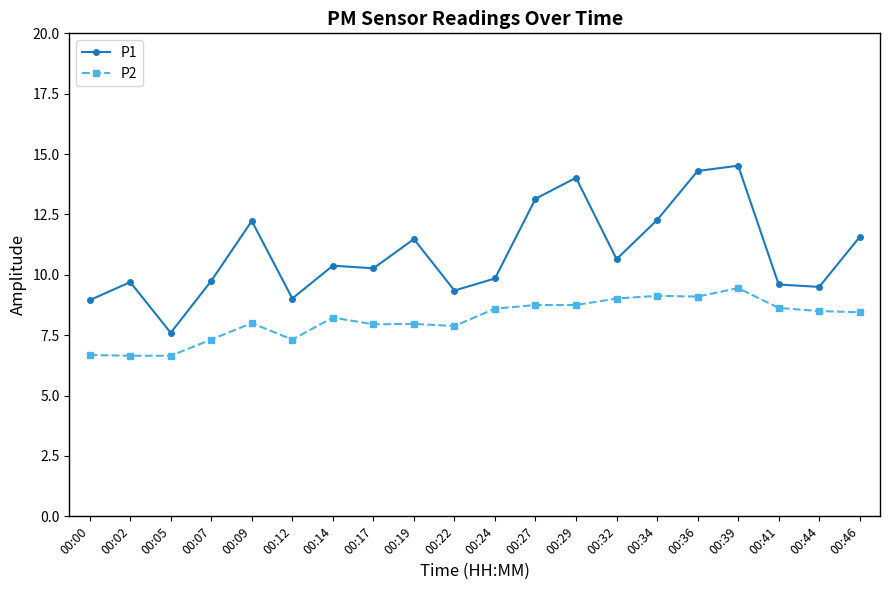

True or false: P2 has more than 0 points higher than both neighbors.

True